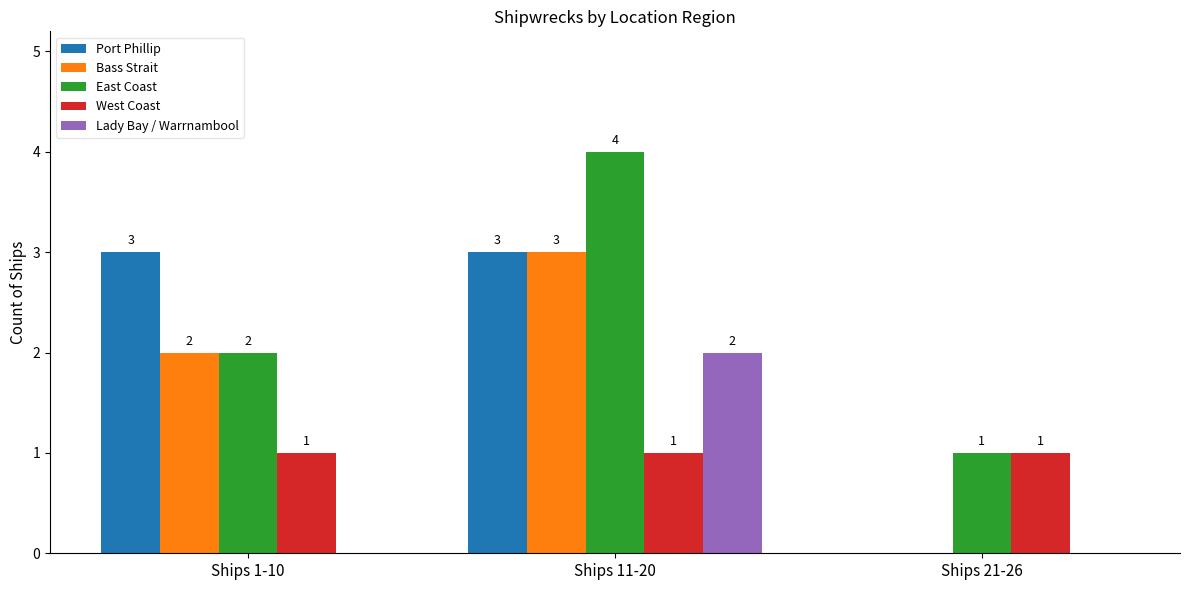

What is the total value across all series at Ships 1-10?

8